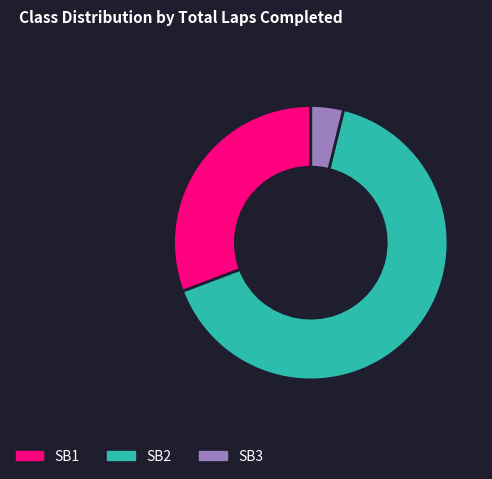

True or false: SB3 accounts for 4% of the total.

True